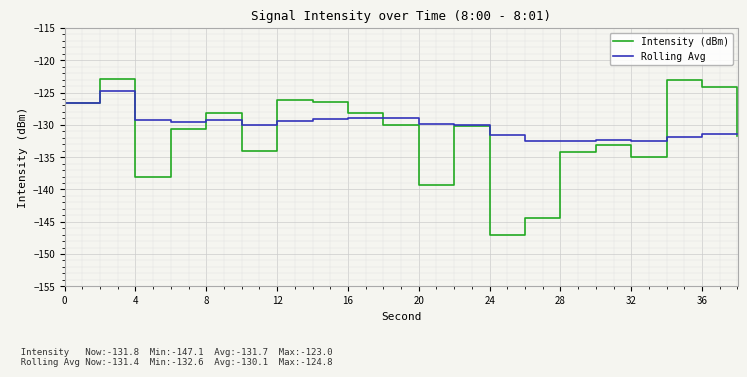

What is the smallest value displayed?

-147.1